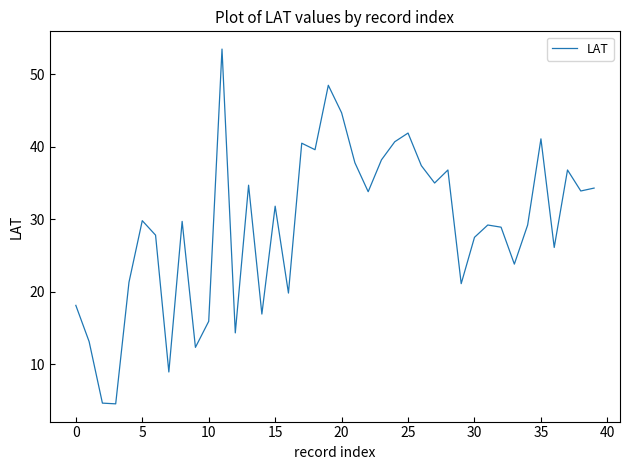

What is the minimum value shown in the chart?

4.5